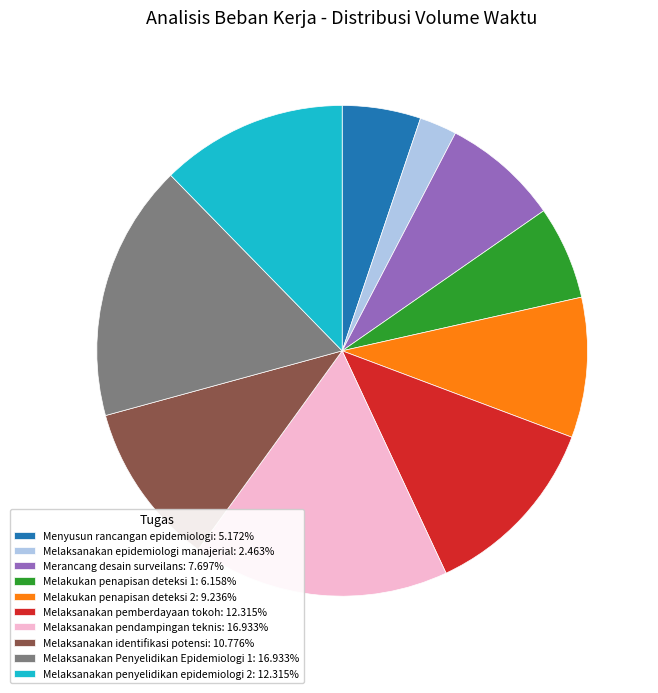

Approximately how many times larger is the value at Melaksanakan Penyelidikan Epidemiologi 1: 16.933% compared to Merancang desain surveilans: 7.697%?

2.2